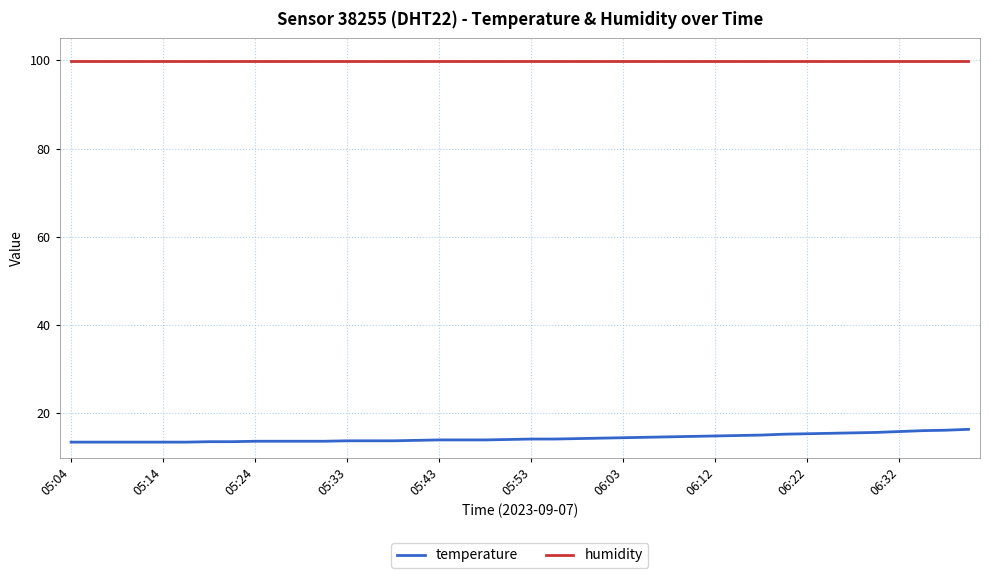

True or false: temperature and humidity cross at least once.

False